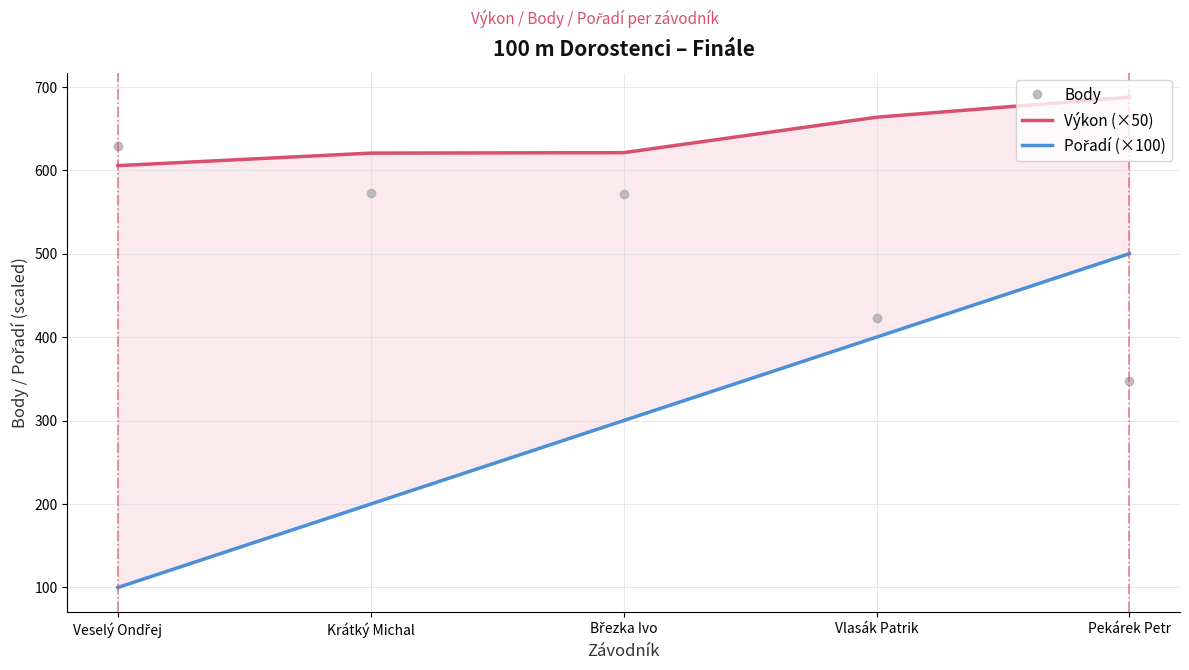

Where is Pořadí (×100) nearest to the value 300?

Březka Ivo